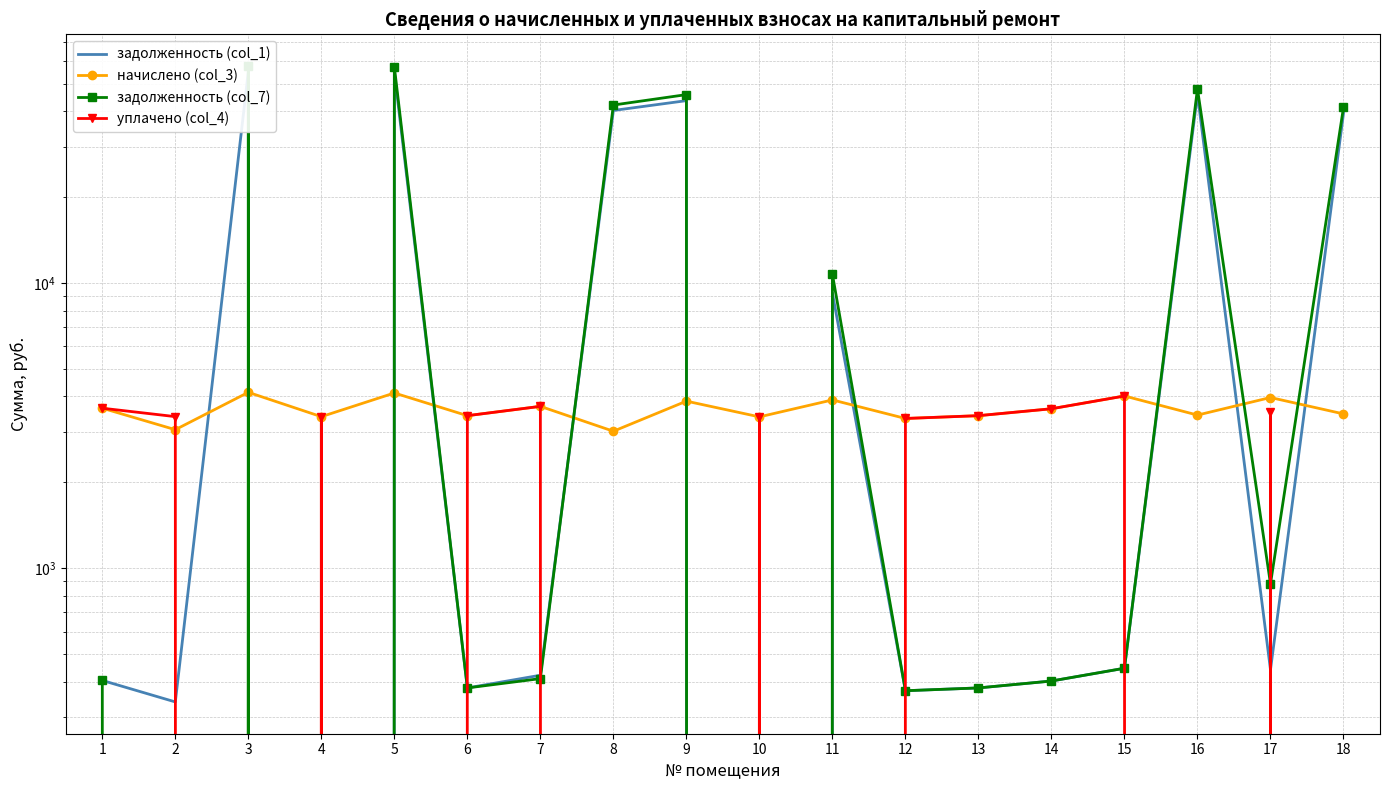

What are all the series names shown in the legend?

задолженность (col_1), начислено (col_3), задолженность (col_7), уплачено (col_4)